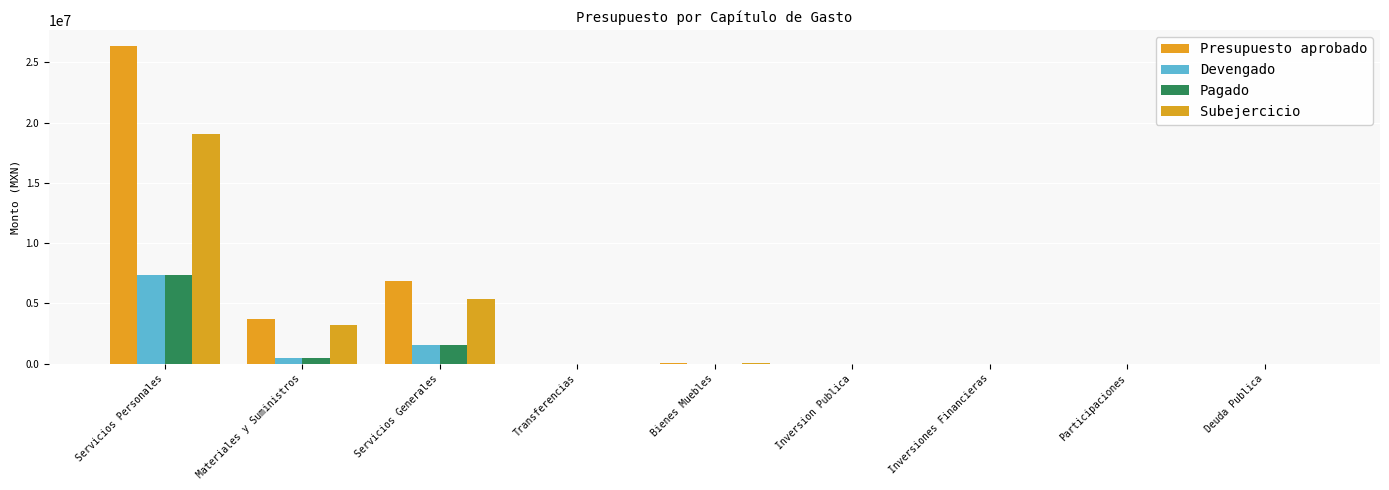

What is the spread (max minus min) of values at Servicios Personales?

19022085.0